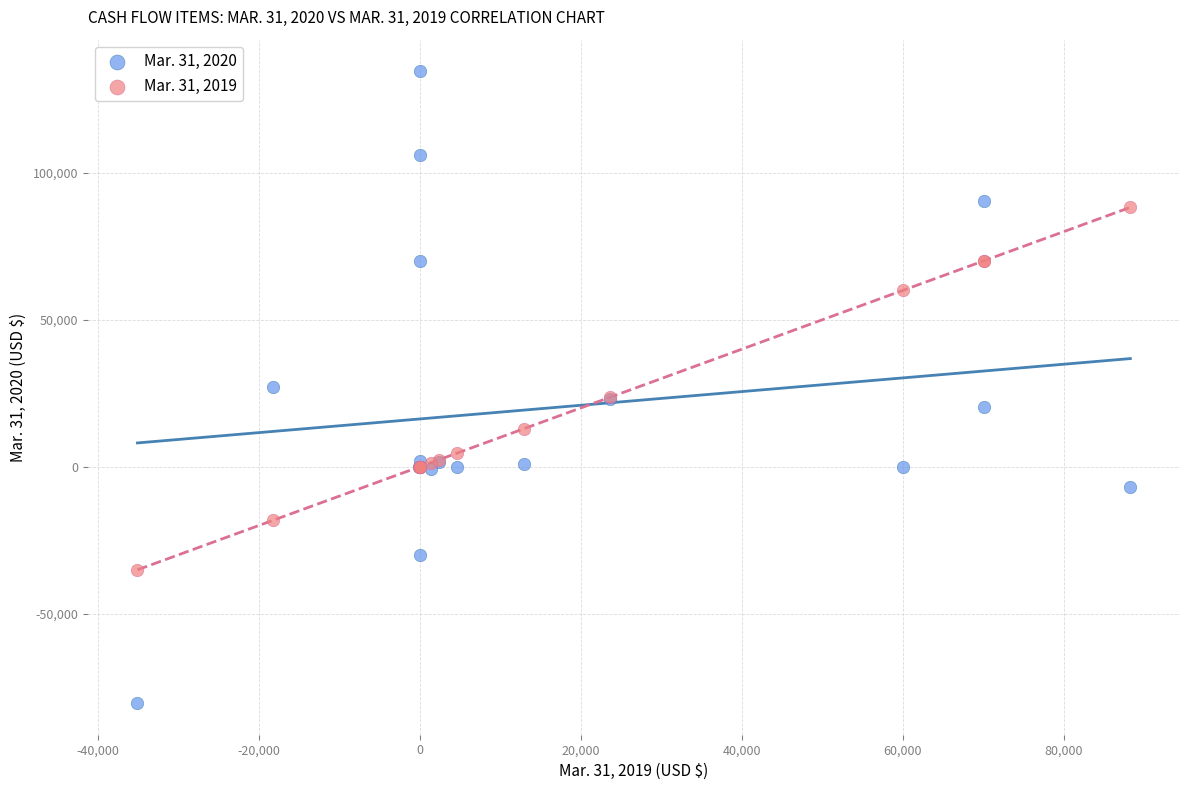

Which series reaches the maximum Y coordinate?

Mar. 31, 2020